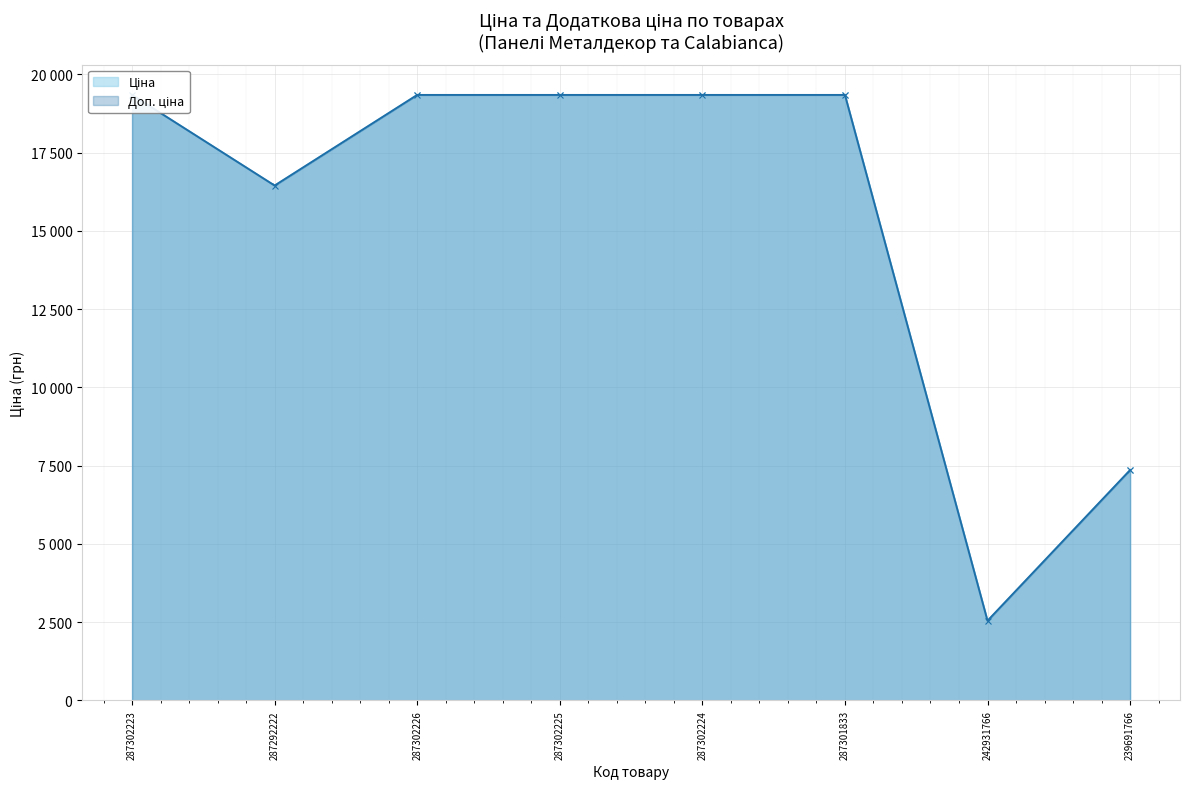

At which label does Ціна reach its minimum?

242931766